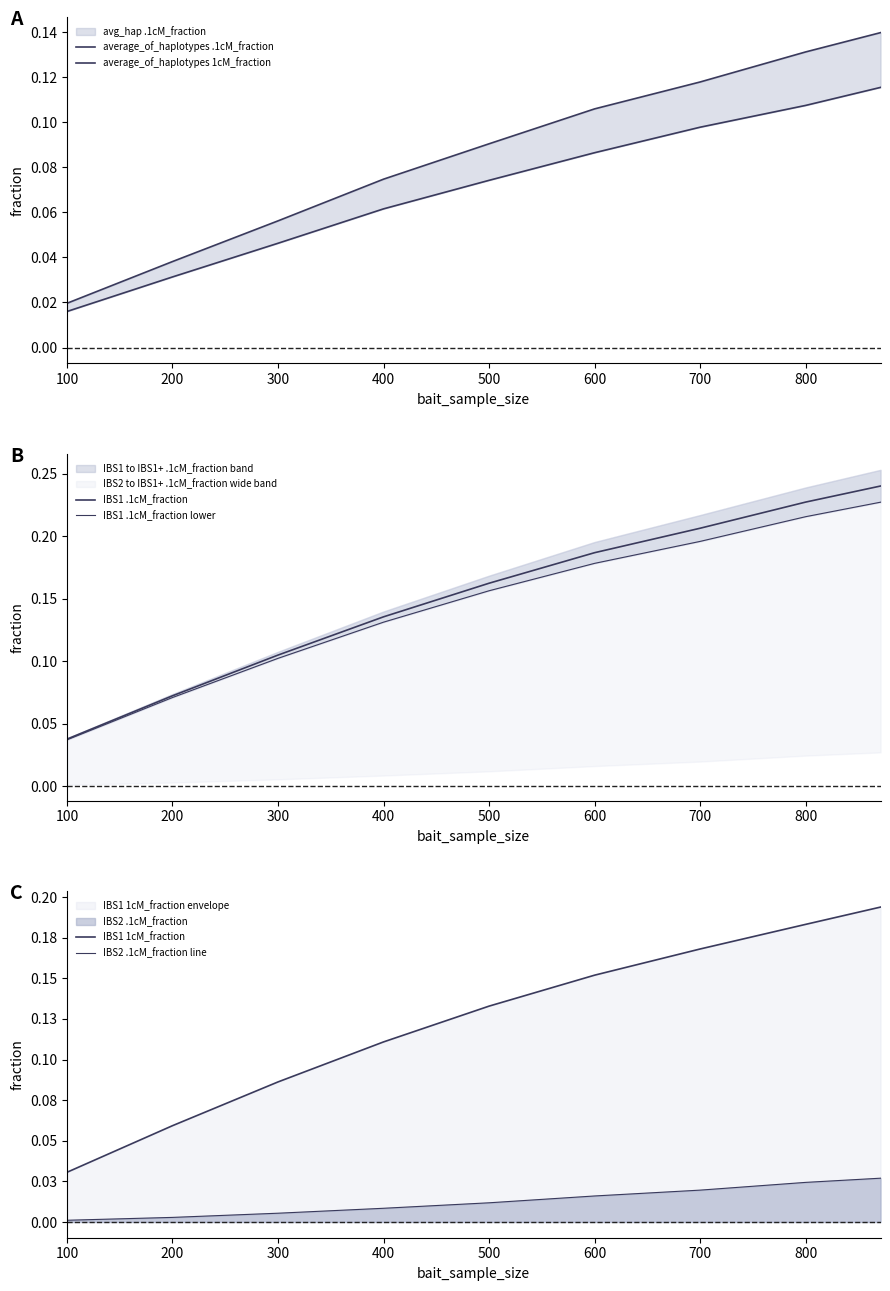

At 300, list the series in order from smallest to largest.

IBS2 .1cM_fraction line, average_of_haplotypes 1cM_fraction, average_of_haplotypes .1cM_fraction, IBS1 1cM_fraction, IBS1 .1cM_fraction lower, IBS1 .1cM_fraction